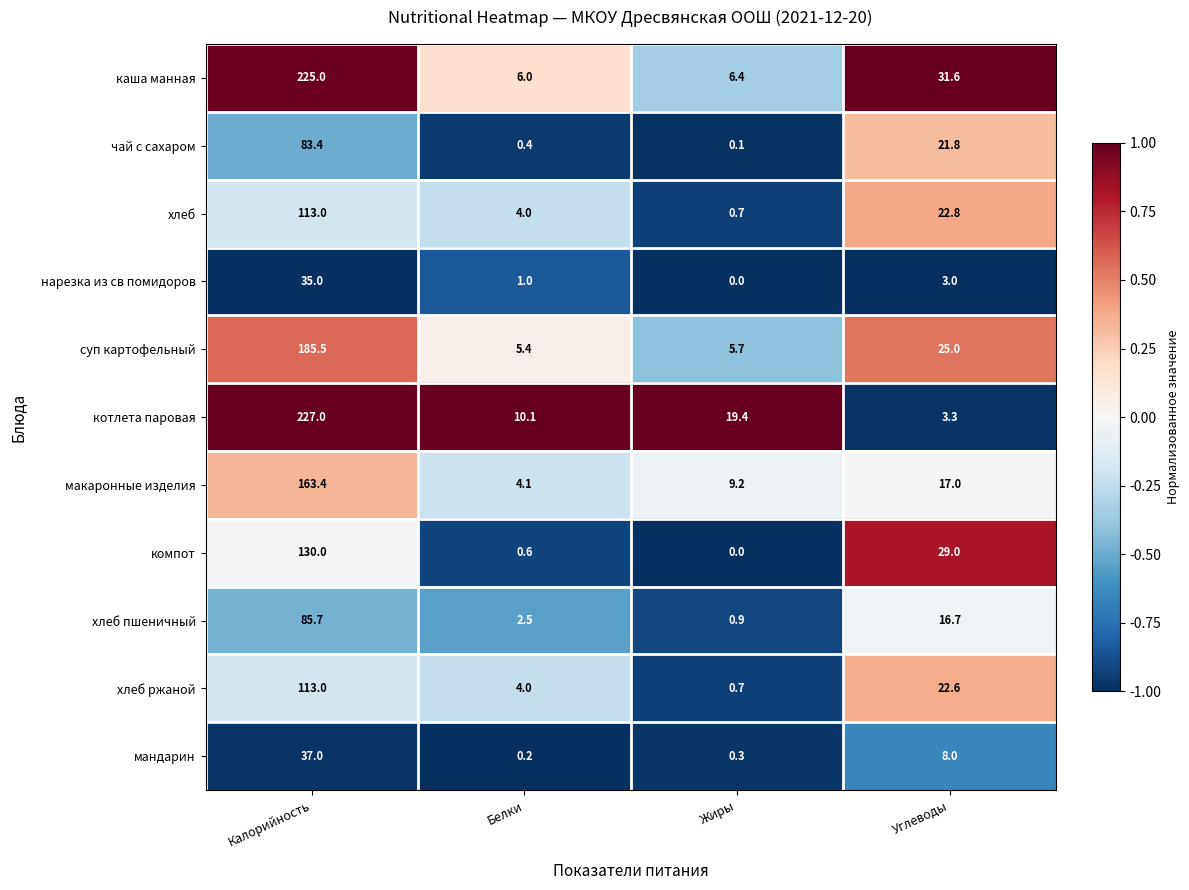

Which category has the lowest value across all series?

Жиры